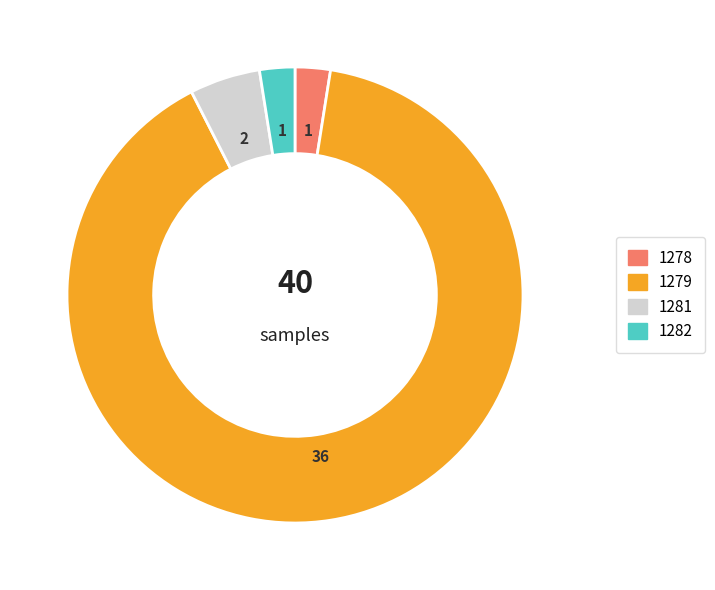

Is there any slice that represents more than half of the pie?

Yes